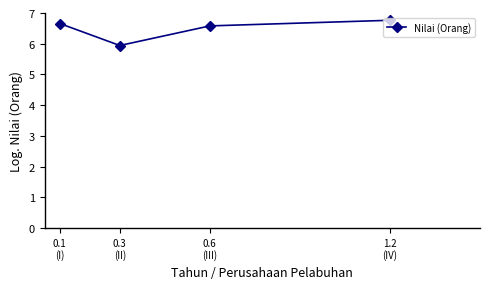

Reading left to right, what are all the values shown in this chart?

0.1
(I)=6.7	0.3
(II)=5.9	0.6
(III)=6.6	1.2
(IV)=6.8